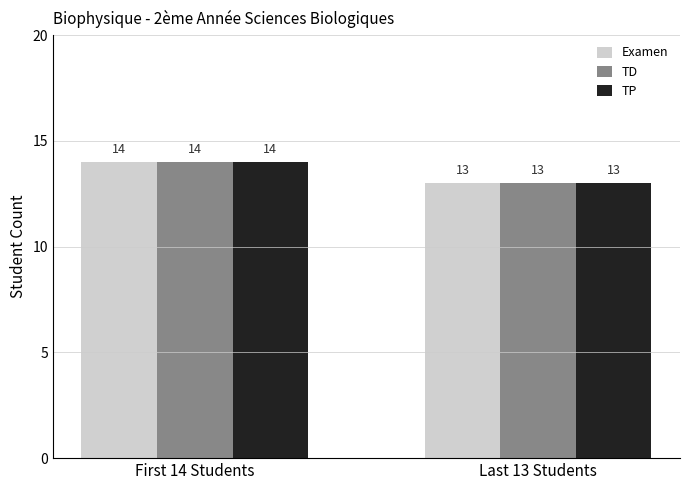

Rank the categories by TP value from lowest to highest.

Last 13 Students, First 14 Students